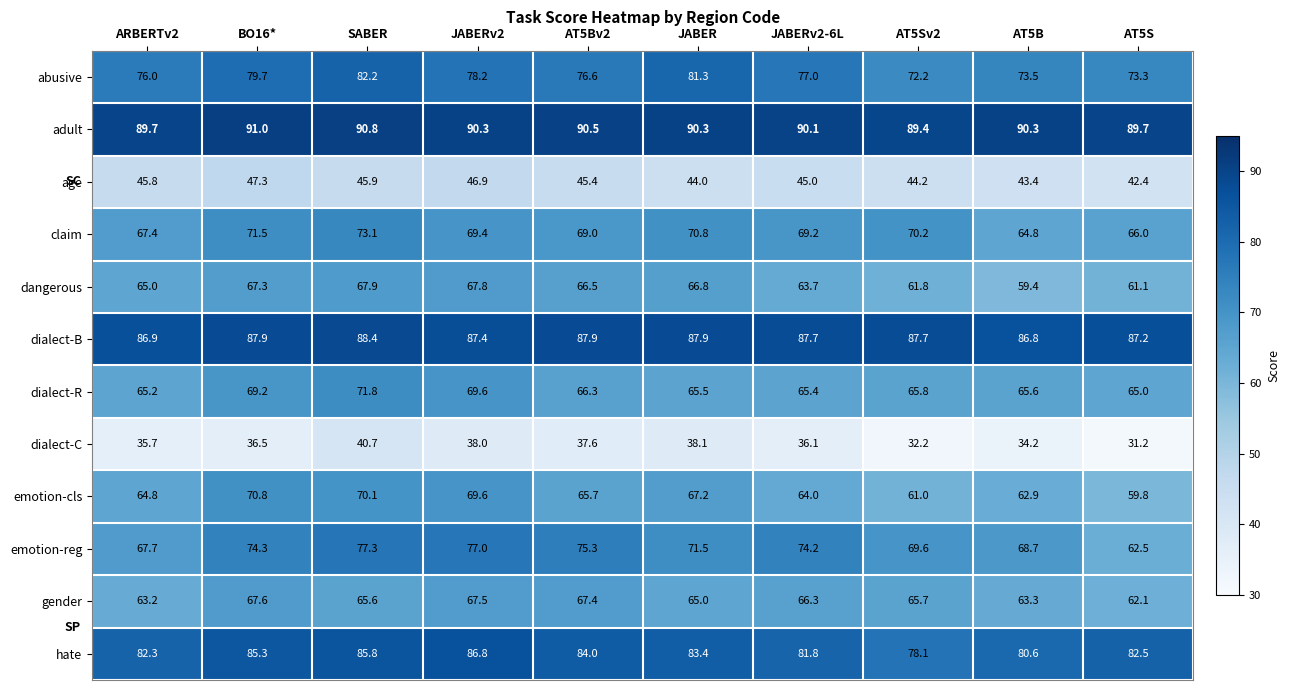

How many distinct data groups are displayed?

12